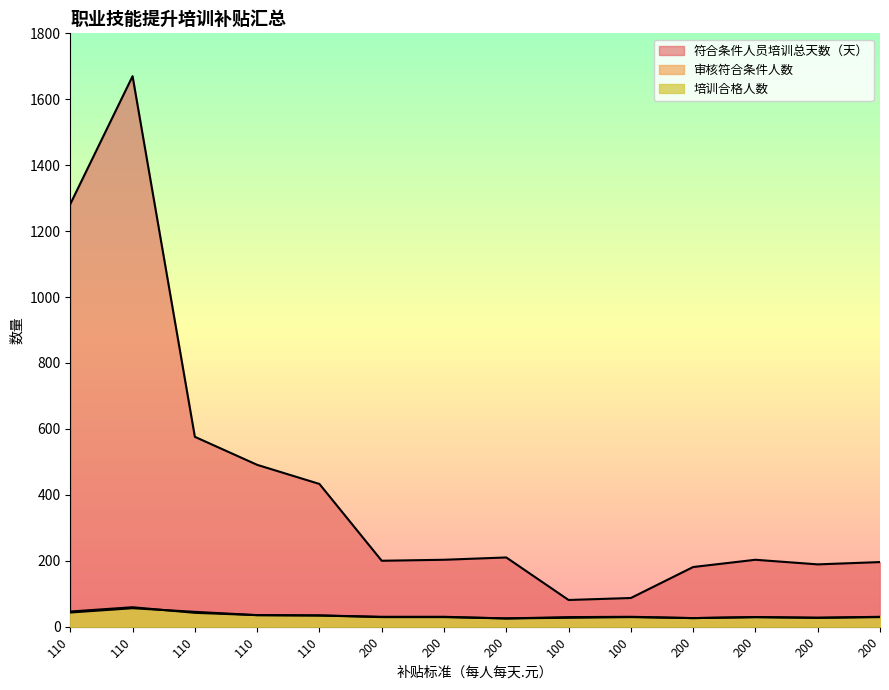

How many times do 培训合格人数 and 审核符合条件人数 cross each other?

1